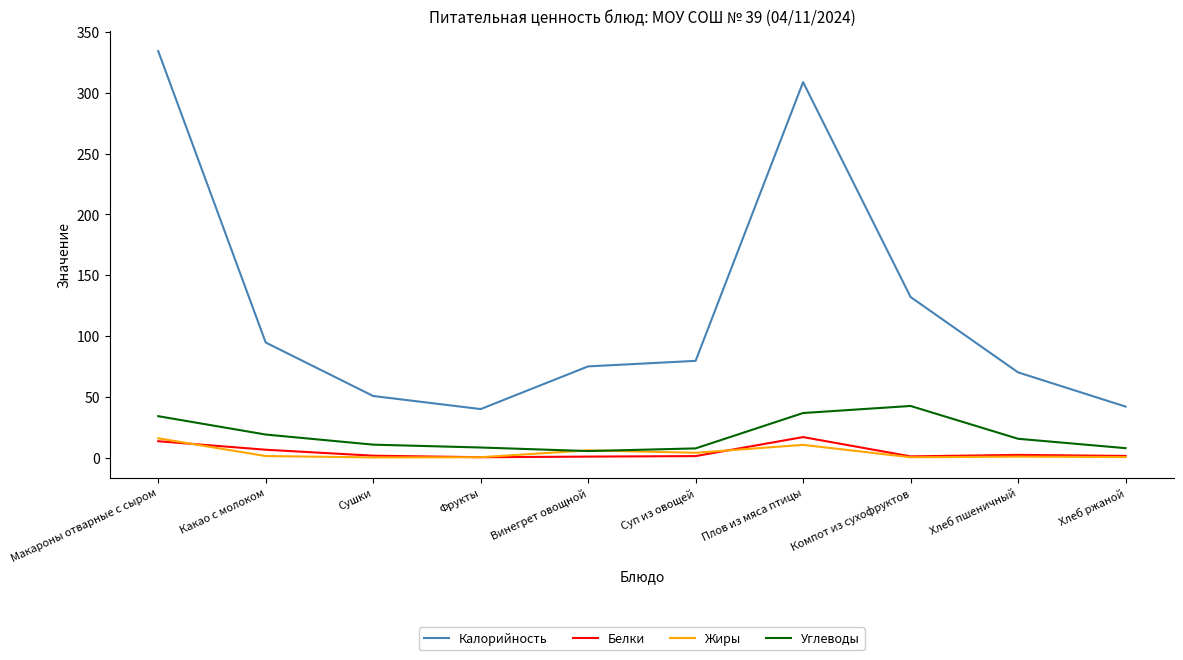

Is it true that Жиры equals 4.0 at Суп из овощей?

True